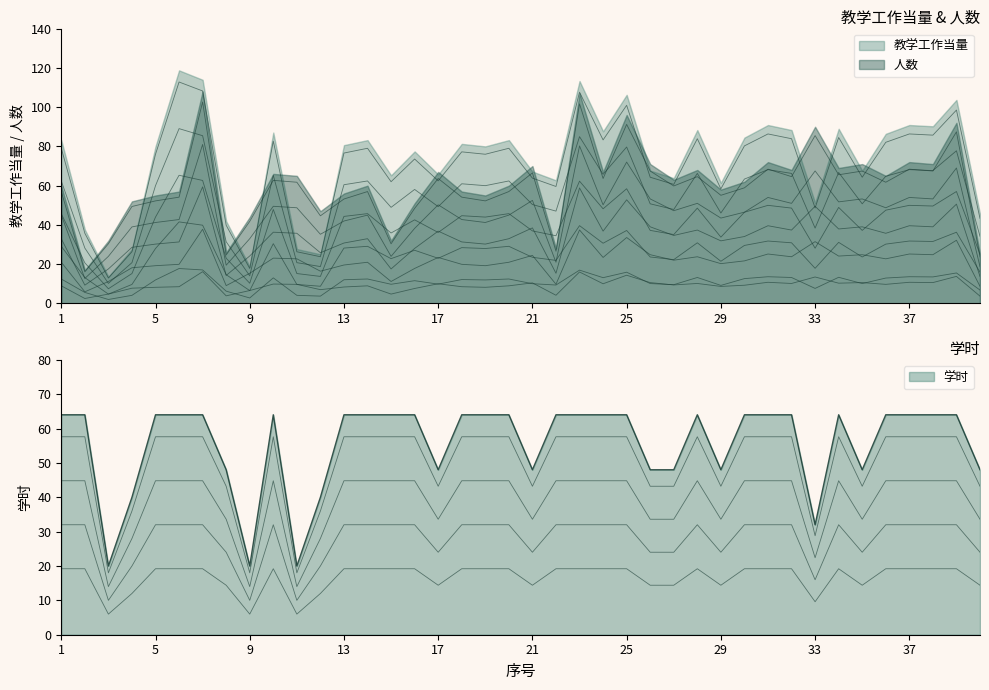

True or false: 人数 and 学时 intersect in this chart.

True